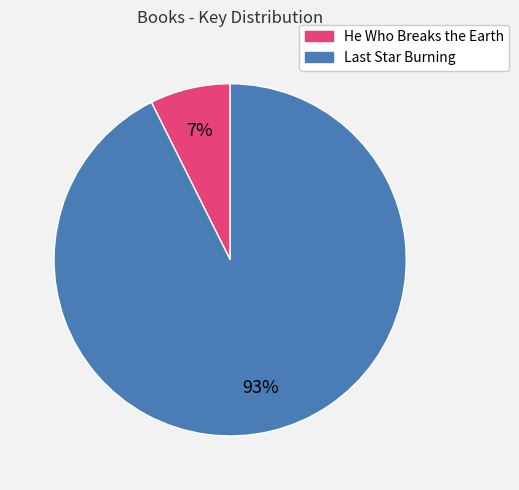

What percentage is the He Who Breaks the Earth slice, to the nearest percent?

7%